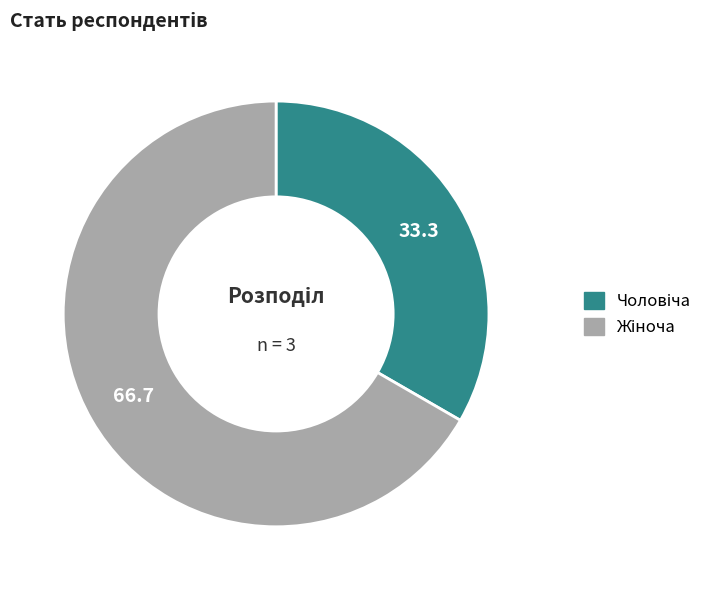

Is there a majority slice in this chart?

Yes